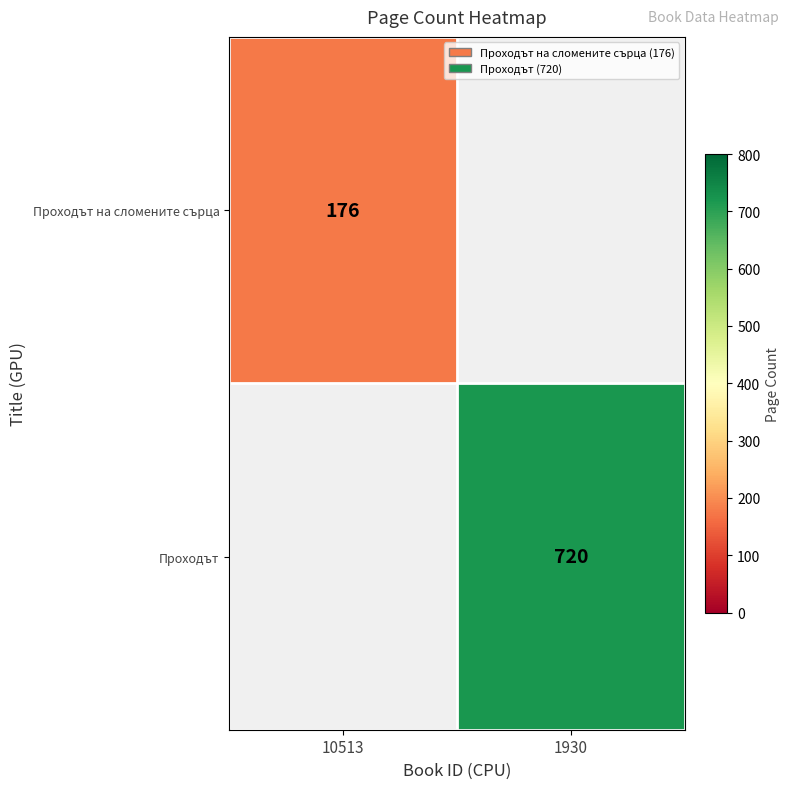

The Проходът series shows 1110 at 1930. True or false?

False